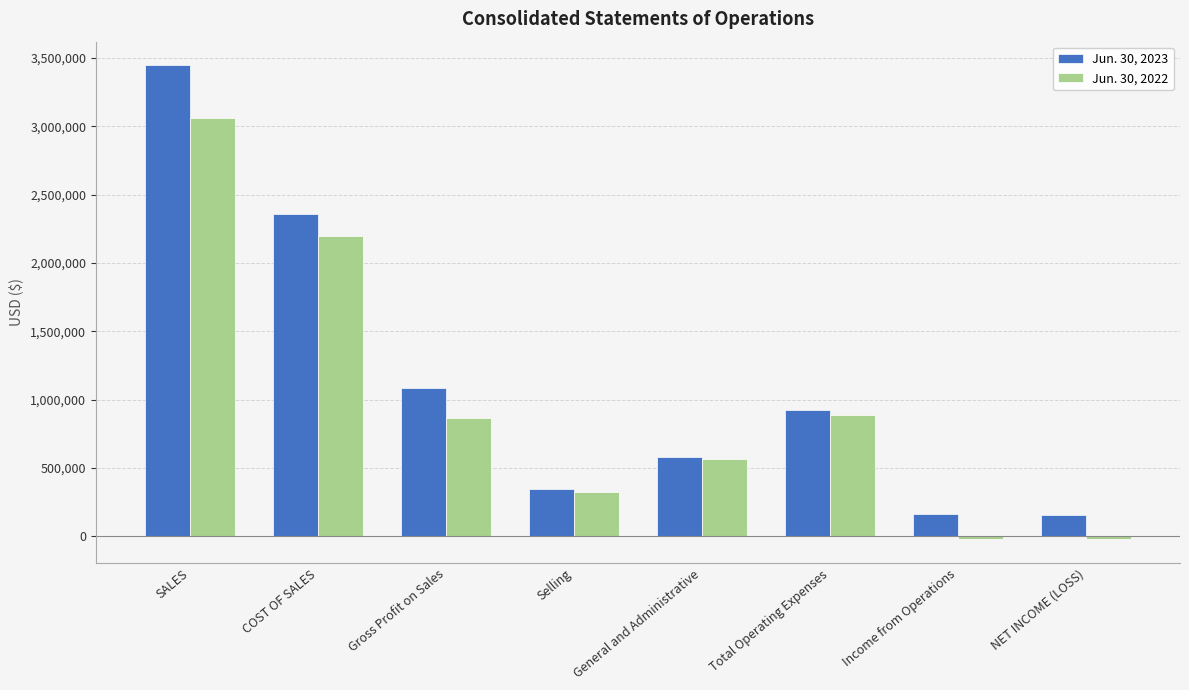

At which label does Jun. 30, 2023 first exceed 920958?

SALES